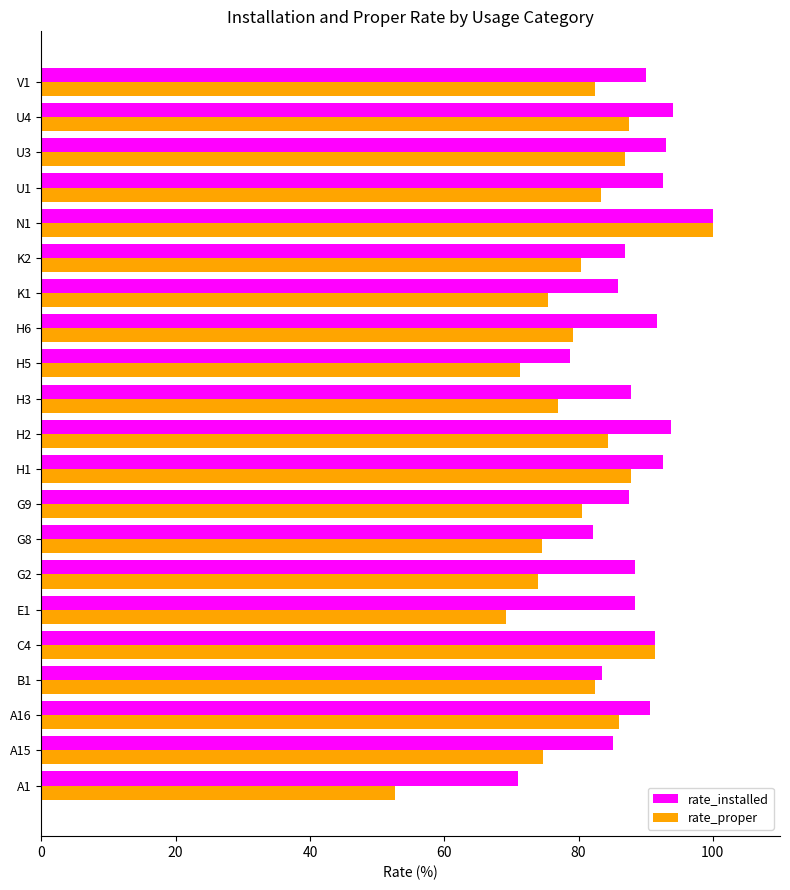

What is the sum of all rate_installed values?

1855.0